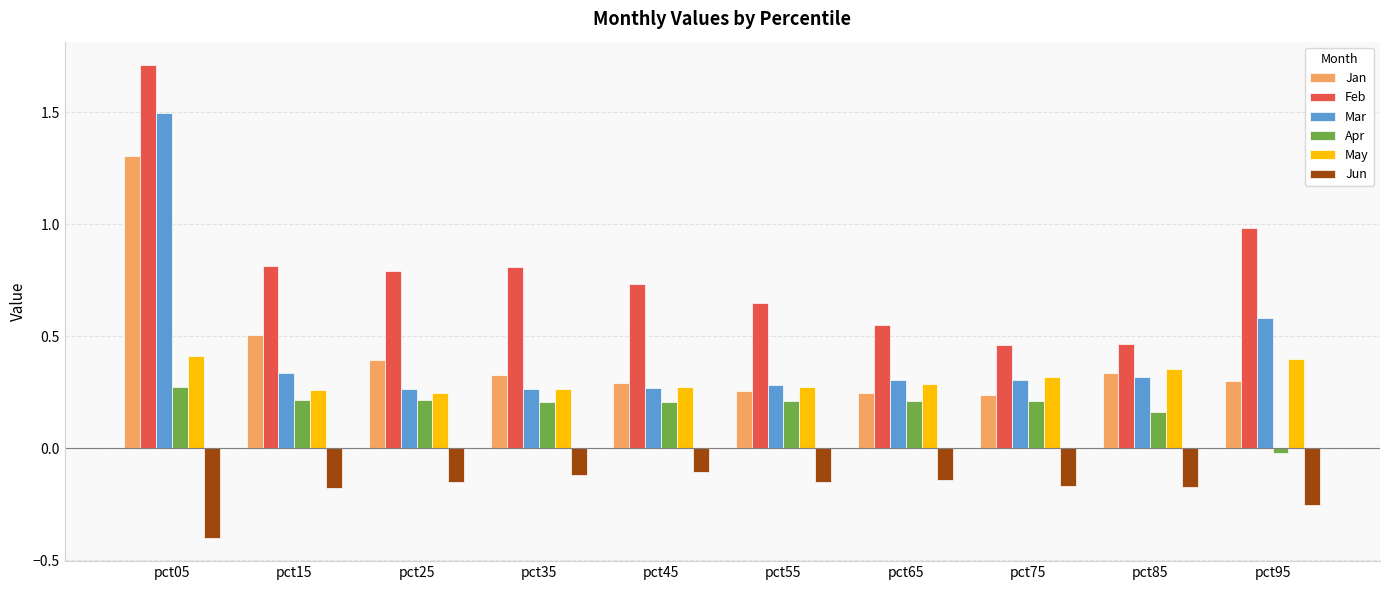

Are the bars horizontal?

No